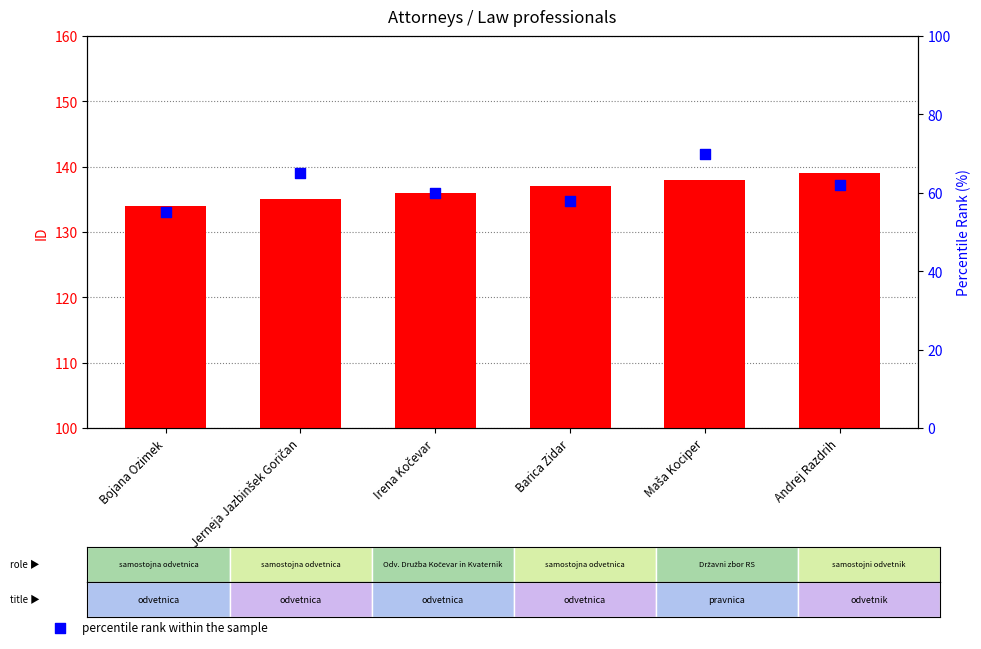

Which series has the widest spread of Y values?

percentile rank within the sample